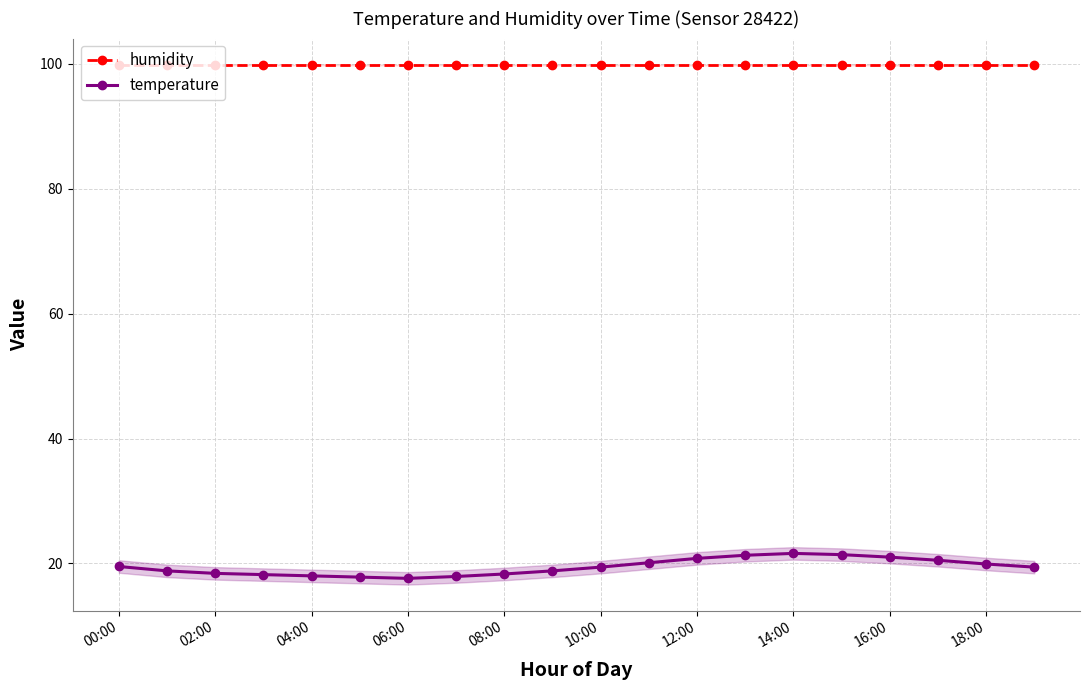

Rank the series at 19 from highest to lowest value.

humidity, temperature